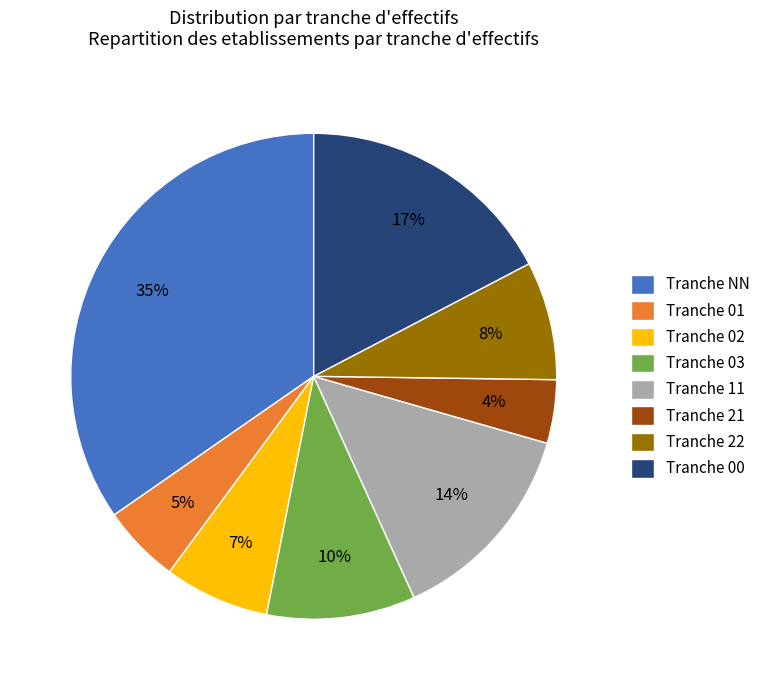

What is the largest slice in the pie chart?

Tranche NN